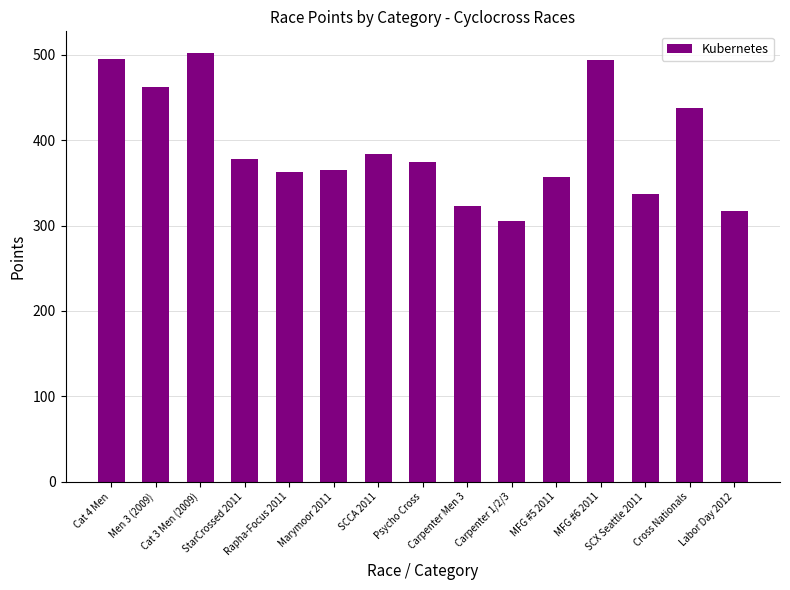

Which label corresponds to the largest value in the chart?

Cat 3 Men (2009)